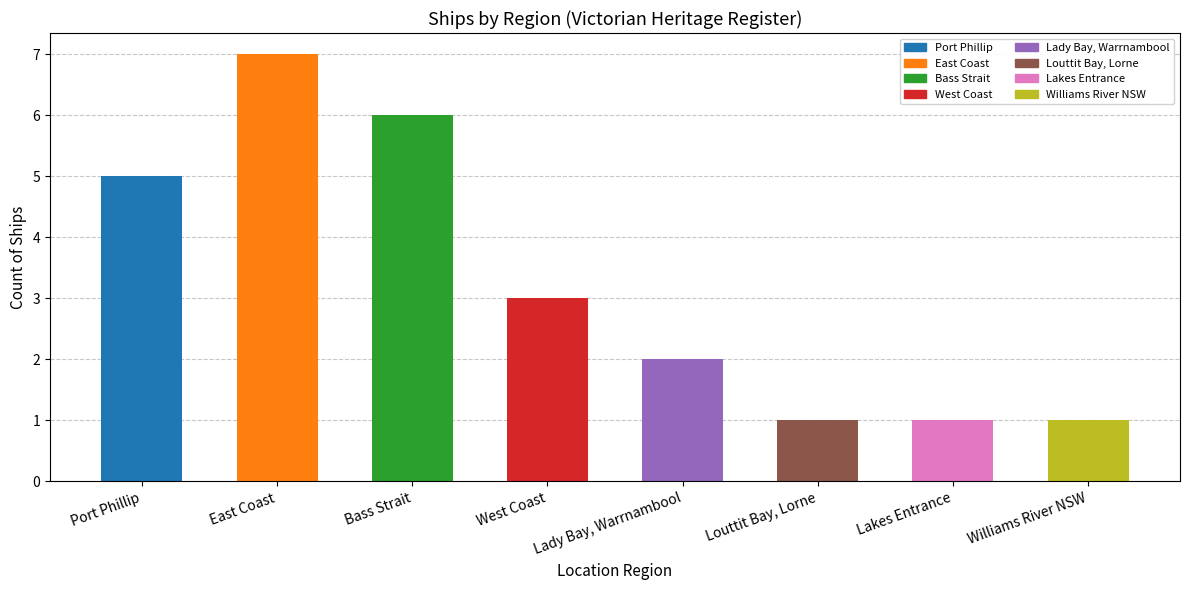

Approximately how many times larger is the value at Williams River NSW compared to East Coast?

0.1